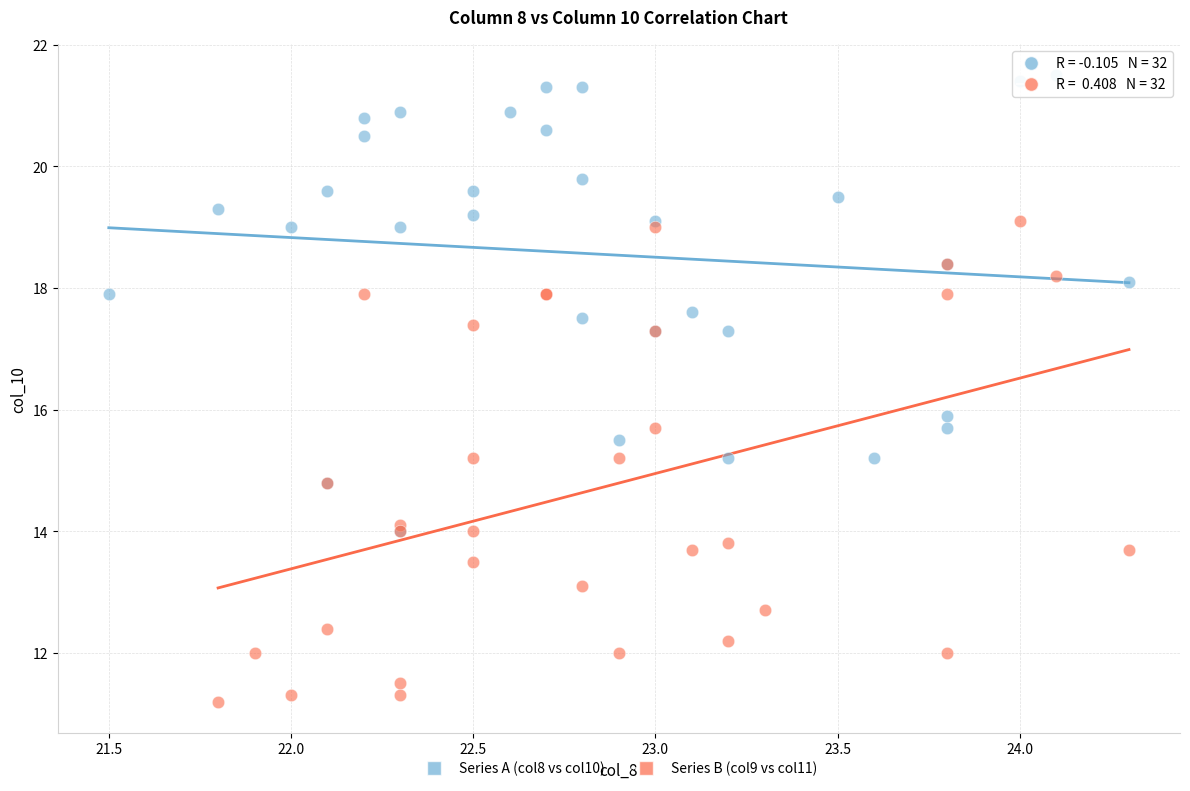

Which series has the largest Y range (max minus min)?

Series B (col9 vs col11)